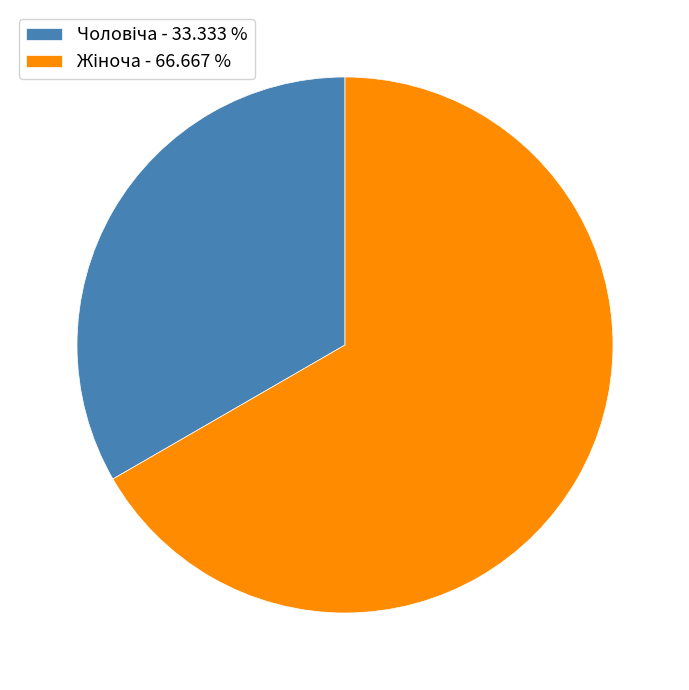

Does any single category account for the majority?

Yes